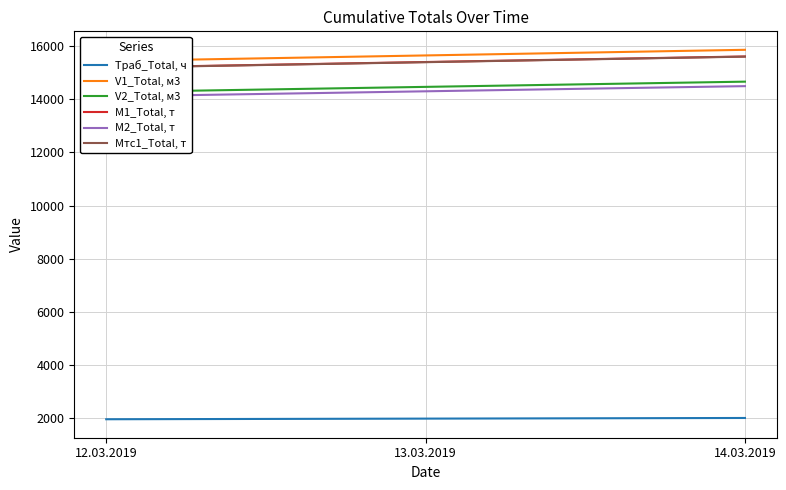

Which series changed the most between 13.03.2019 and 14.03.2019?

V1_Total, м3